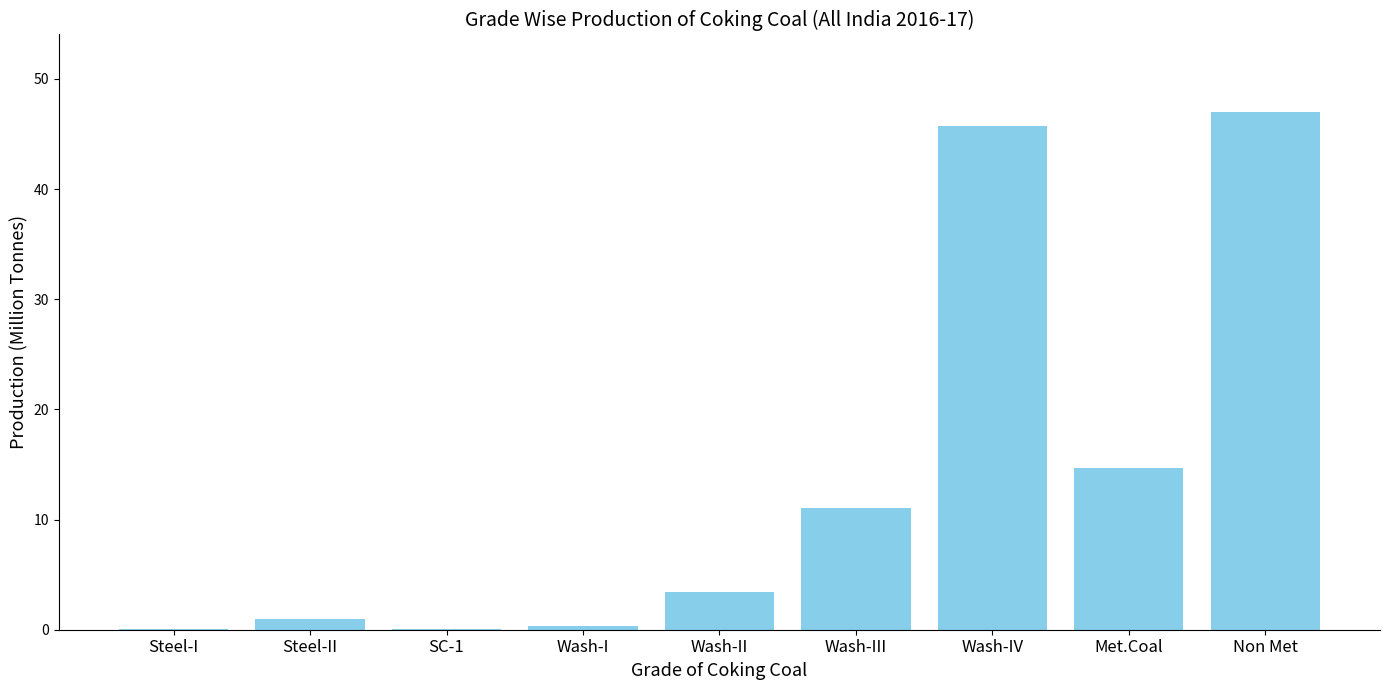

Which has a higher value, Wash-II or Met.Coal?

Met.Coal